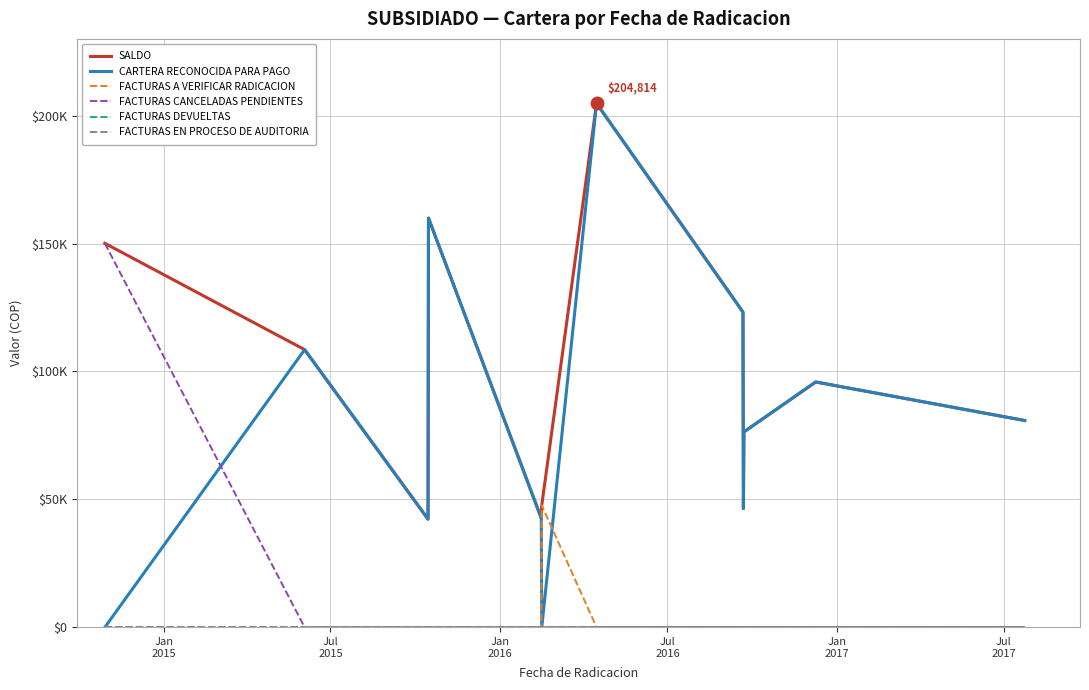

Reading left to right, extract all data points from this chart.

SALDO: Jan
2015=150110	Jul
2015=108529	Jan
2016=42300	Jul
2016=159970	Jan
2017=42654	Jul
2017=47687	6=204814	7=123226	8=46418	9=76378	10=95900	11=80840
CARTERA RECONOCIDA PARA PAGO: Jan
2015=0	Jul
2015=108529	Jan
2016=42300	Jul
2016=159970	Jan
2017=42654	Jul
2017=0	6=204814	7=123226	8=46418	9=76378	10=95900	11=80840
FACTURAS A VERIFICAR RADICACION: Jan
2015=0	Jul
2015=0	Jan
2016=0	Jul
2016=0	Jan
2017=0	Jul
2017=47687	6=0	7=0	8=0	9=0	10=0	11=0
FACTURAS CANCELADAS PENDIENTES: Jan
2015=150110	Jul
2015=0	Jan
2016=0	Jul
2016=0	Jan
2017=0	Jul
2017=0	6=0	7=0	8=0	9=0	10=0	11=0
FACTURAS DEVUELTAS: Jan
2015=0	Jul
2015=0	Jan
2016=0	Jul
2016=0	Jan
2017=0	Jul
2017=0	6=0	7=0	8=0	9=0	10=0	11=0
FACTURAS EN PROCESO DE AUDITORIA: Jan
2015=0	Jul
2015=0	Jan
2016=0	Jul
2016=0	Jan
2017=0	Jul
2017=0	6=0	7=0	8=0	9=0	10=0	11=0